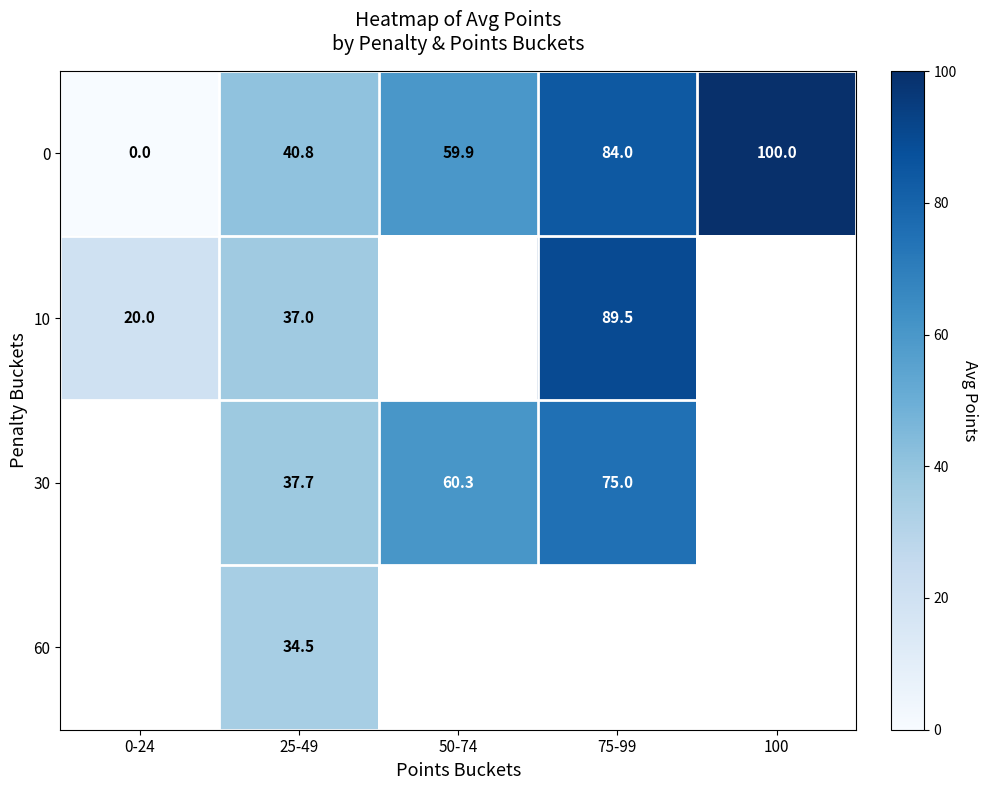

At which category is the sum across all series the highest?

25-49